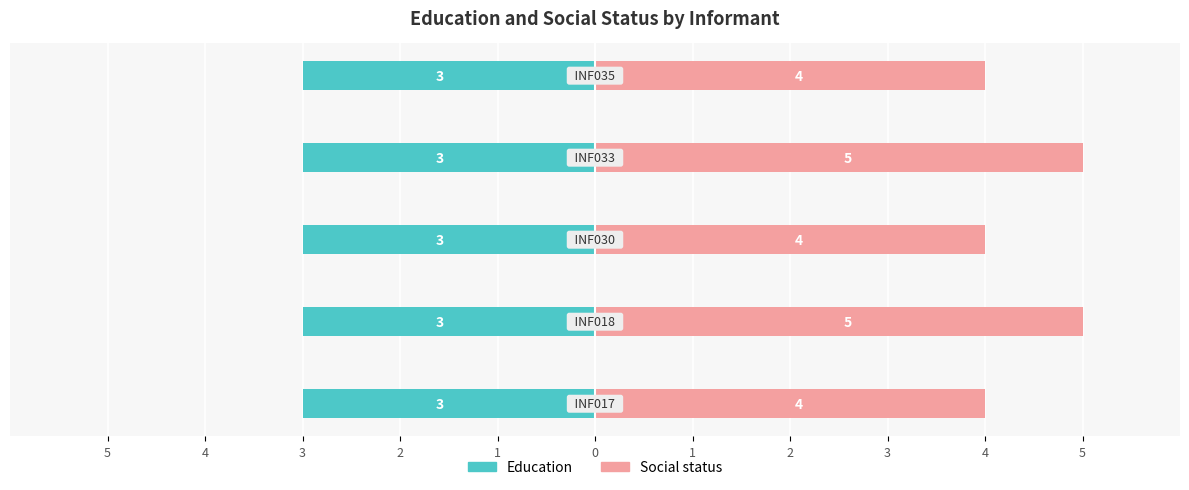

Which series has the largest range (max minus min)?

Social status